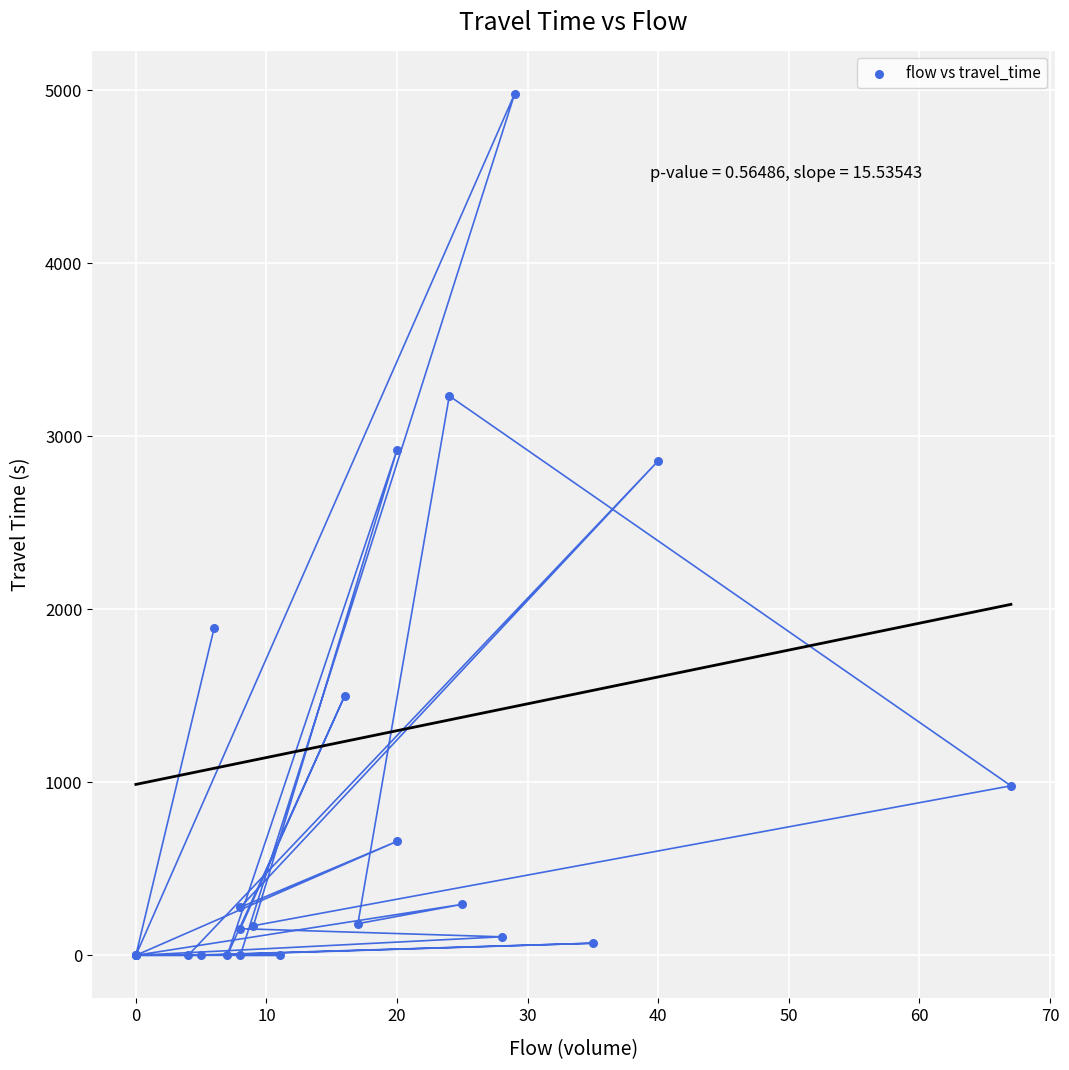

What Y value in the scatter plot is closest to 2489?

2858